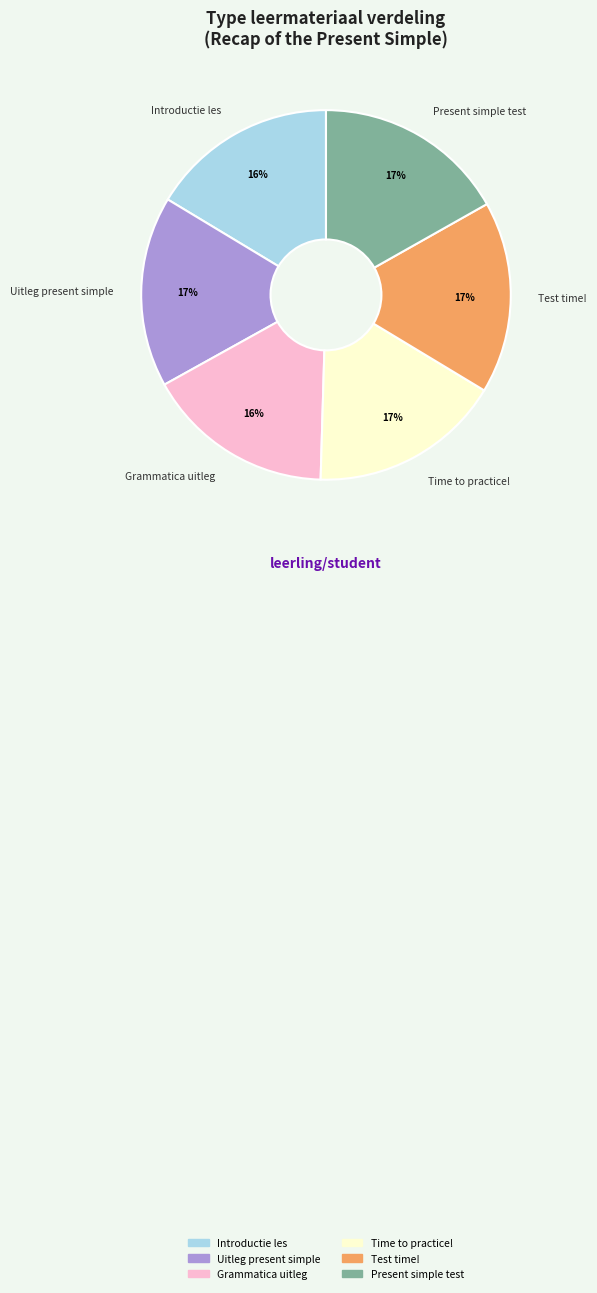

Combined, do Introductie les and Present simple test account for over 50%?

No